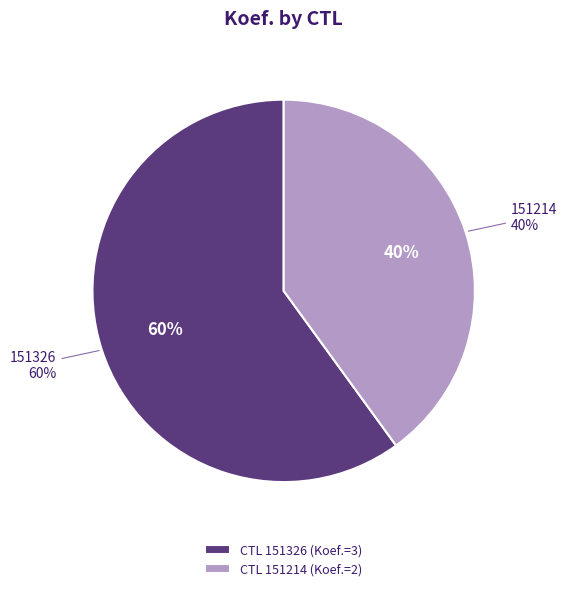

Which category has the smallest portion of the pie?

151214